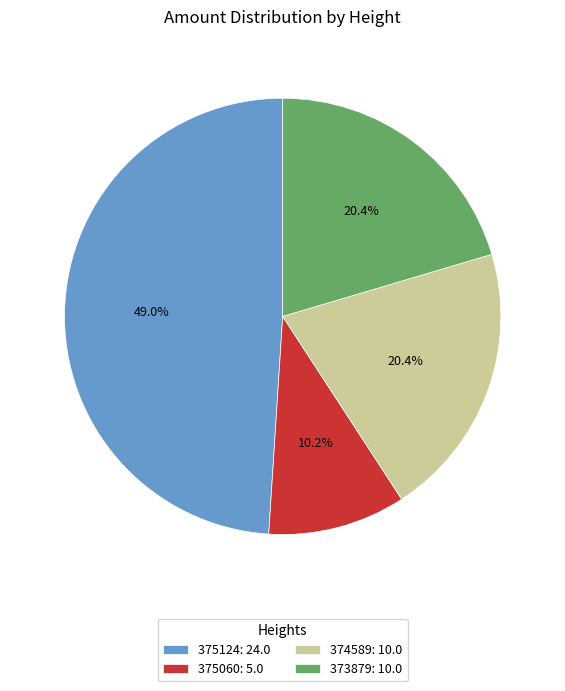

To the nearest percent, what portion does 373879 represent?

20%